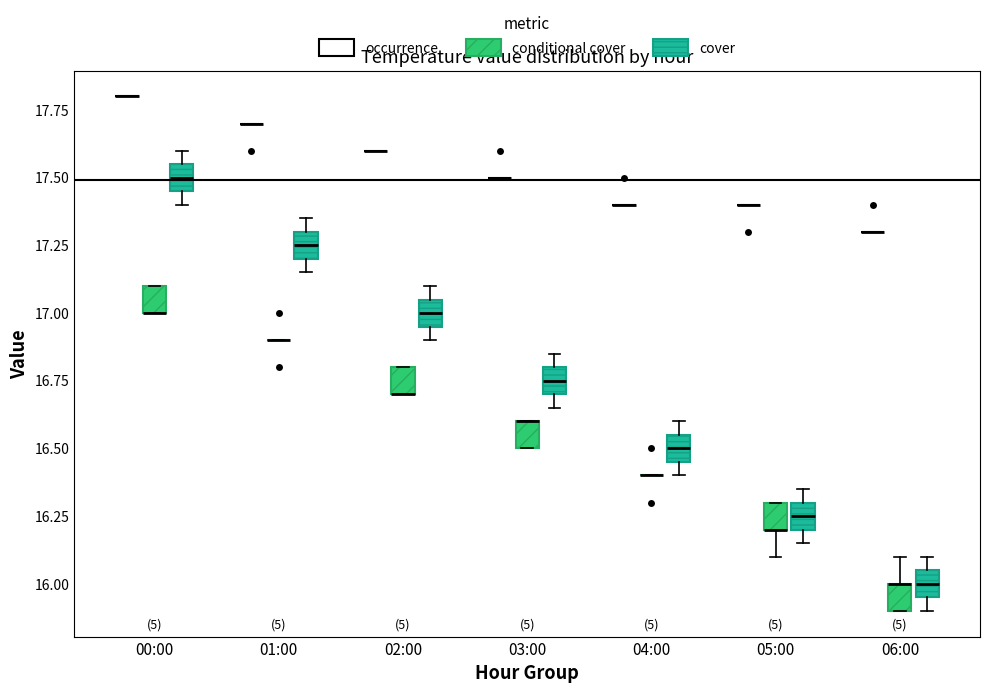

Reading left to right, transcribe this box plot: for each box, give where its median line is, the range the box spans, and where its two whiskers end, as read against the y-axis. The values are not printed on the chart, so give them approximately, as read against the axis.

00:00 (occurrence): box collapsed to a line at 17.80, whiskers 17.80 to 17.80
00:00 (conditional cover): median 17.00 (drawn on the box's lower edge), box 17.00 to 17.10, whiskers 17.00 to 17.10
00:00 (cover): median 17.50, box 17.45 to 17.55, whiskers 17.40 to 17.60
01:00 (occurrence): box collapsed to a line at 17.70, whiskers 17.70 to 17.70
01:00 (conditional cover): box collapsed to a line at 16.90, whiskers 16.90 to 16.90
01:00 (cover): median 17.25, box 17.20 to 17.30, whiskers 17.15 to 17.35
02:00 (occurrence): box collapsed to a line at 17.60, whiskers 17.60 to 17.60
02:00 (conditional cover): median 16.70 (drawn on the box's lower edge), box 16.70 to 16.80, whiskers 16.70 to 16.80
02:00 (cover): median 17.00, box 16.95 to 17.05, whiskers 16.90 to 17.10
03:00 (occurrence): box collapsed to a line at 17.50, whiskers 17.50 to 17.50
03:00 (conditional cover): median 16.60 (drawn on the box's upper edge), box 16.50 to 16.60, whiskers 16.50 to 16.60
03:00 (cover): median 16.75, box 16.70 to 16.80, whiskers 16.65 to 16.85
04:00 (occurrence): box collapsed to a line at 17.40, whiskers 17.40 to 17.40
04:00 (conditional cover): box collapsed to a line at 16.40, whiskers 16.40 to 16.40
04:00 (cover): median 16.50, box 16.45 to 16.55, whiskers 16.40 to 16.60
05:00 (occurrence): box collapsed to a line at 17.40, whiskers 17.40 to 17.40
05:00 (conditional cover): median 16.20 (drawn on the box's lower edge), box 16.20 to 16.30, whiskers 16.10 to 16.30
05:00 (cover): median 16.25, box 16.20 to 16.30, whiskers 16.15 to 16.35
06:00 (occurrence): box collapsed to a line at 17.30, whiskers 17.30 to 17.30
06:00 (conditional cover): median 16.00 (drawn on the box's upper edge), box 15.90 to 16.00, whiskers 15.90 to 16.10
06:00 (cover): median 16.00, box 15.95 to 16.05, whiskers 15.90 to 16.10